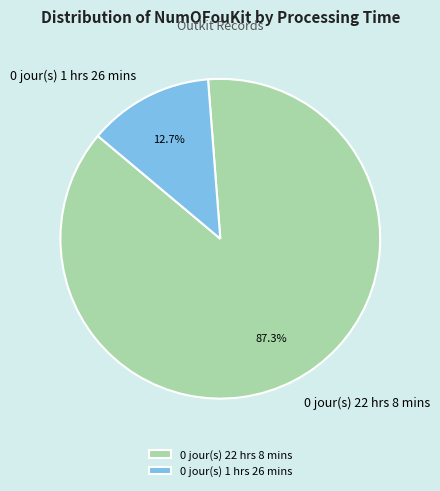

True or false: 0 jour(s) 1 hrs 26 mins accounts for 13% of the total.

True